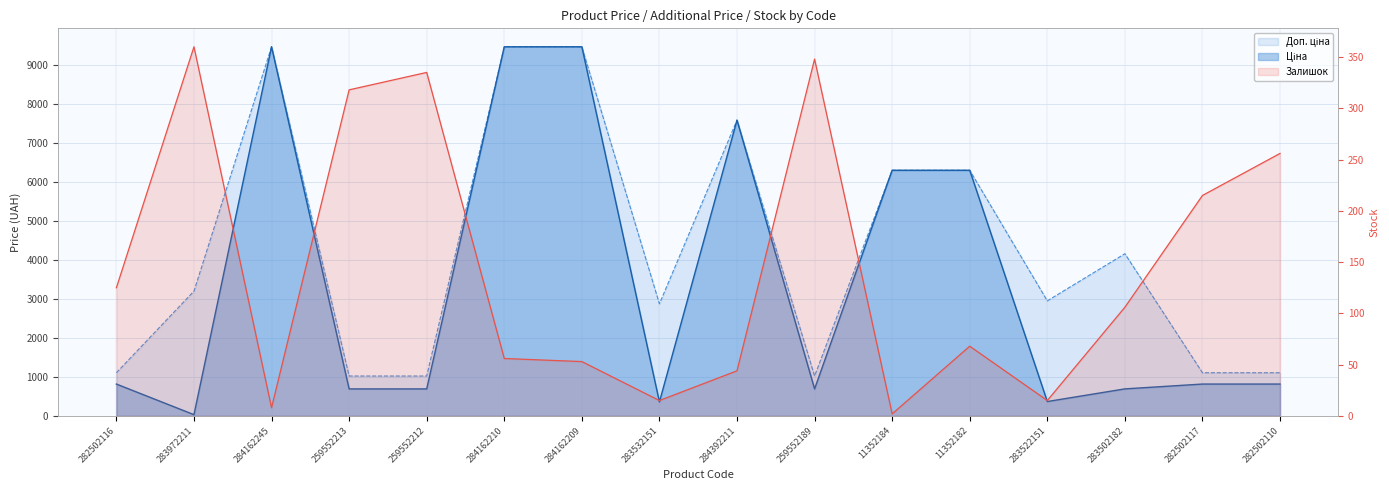

Between 284162245 and 284162210, which is larger?

284162245